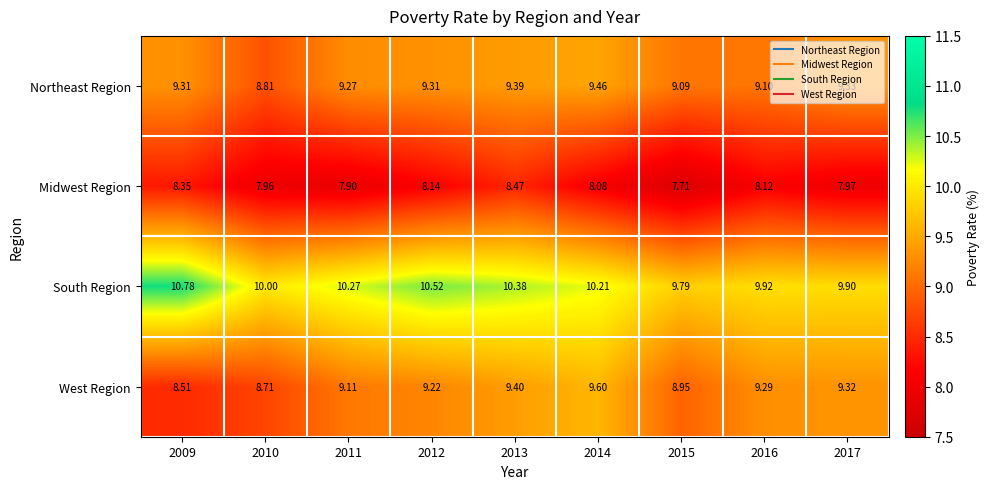

Which series has the largest range (max minus min)?

West Region